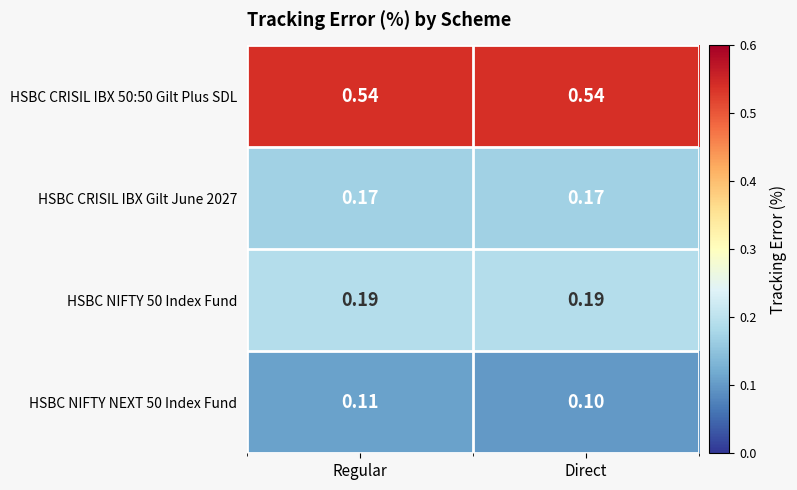

At which category is the sum across all series the highest?

Regular